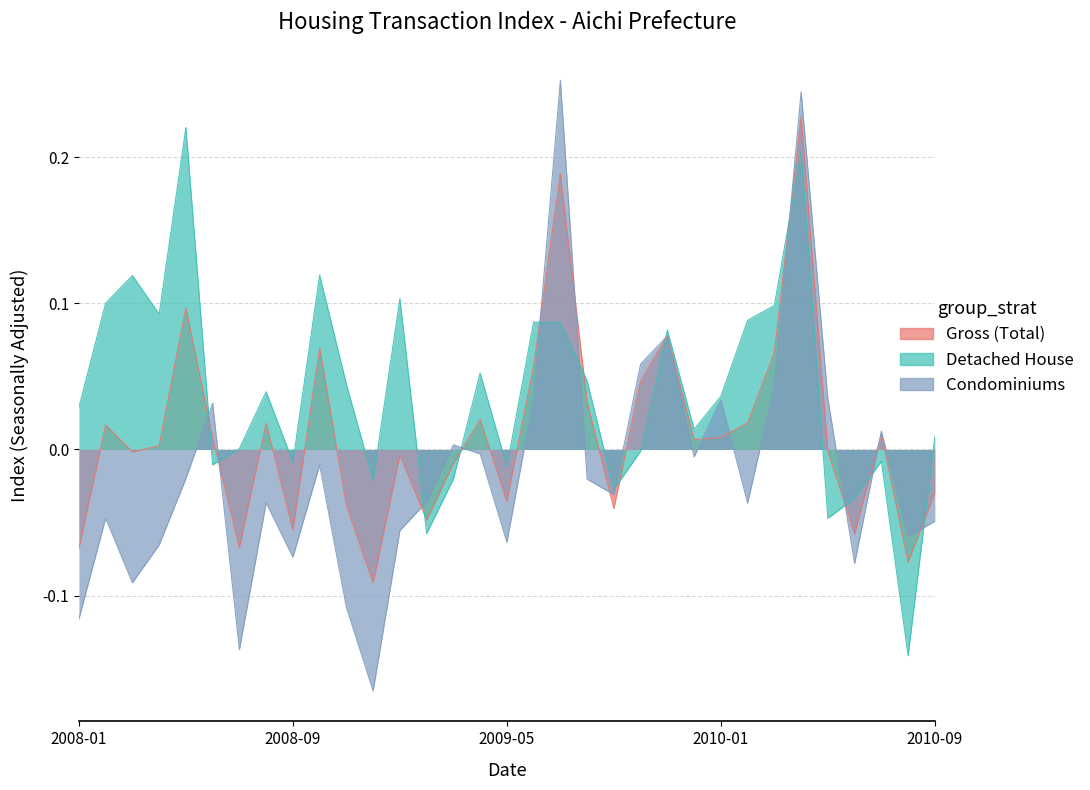

How many interior local valleys does the Detached House series have?

10